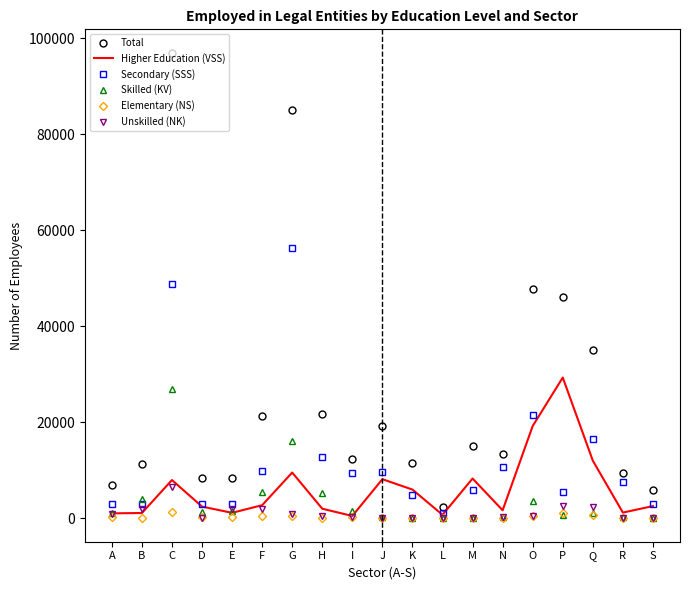

The value of Skilled (KV) at F is 5486. True or false?

True